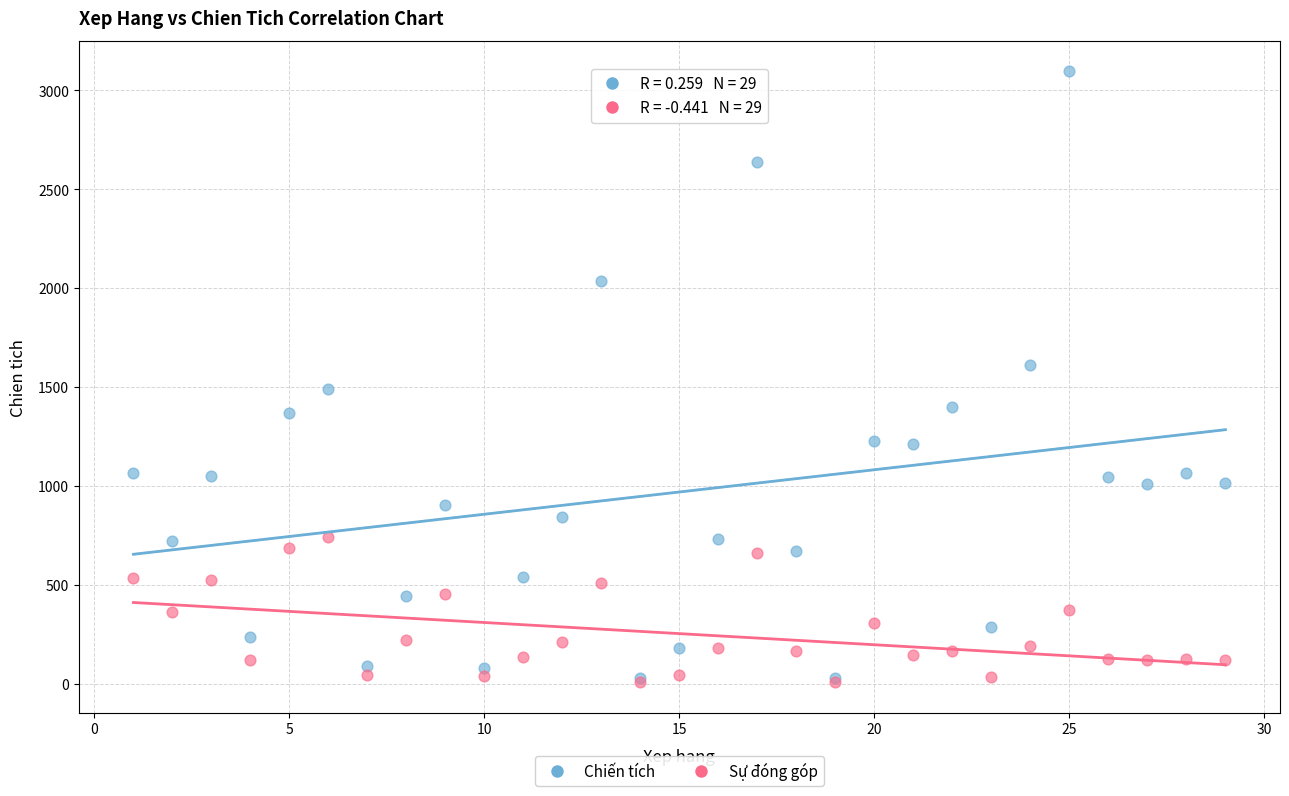

Which series has the widest spread of Y values?

Chiến tích